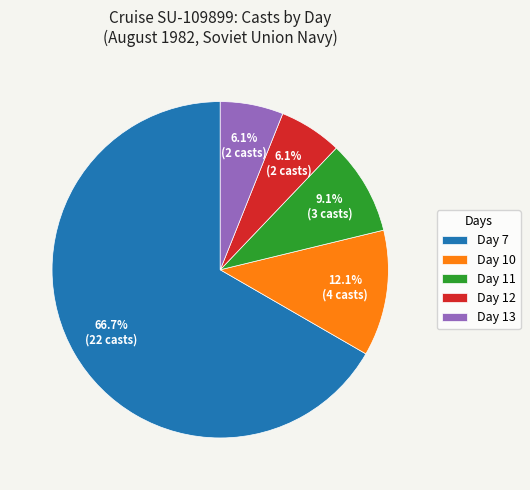

Which category has the biggest portion of the pie?

Day 7